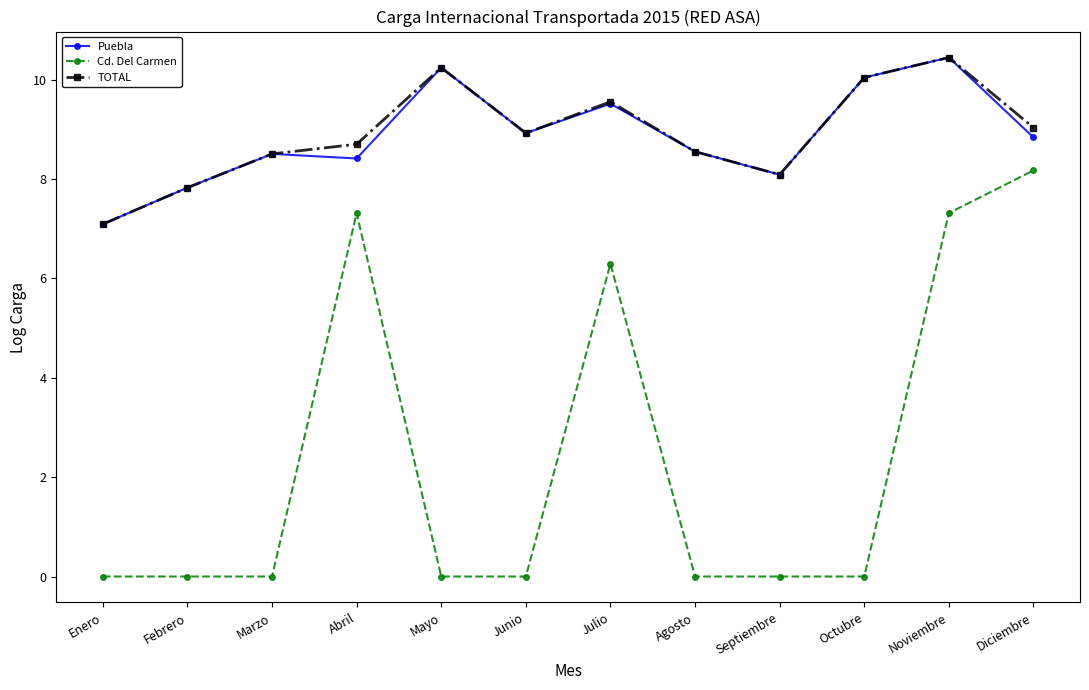

How many interior local valleys does the Puebla series have?

3